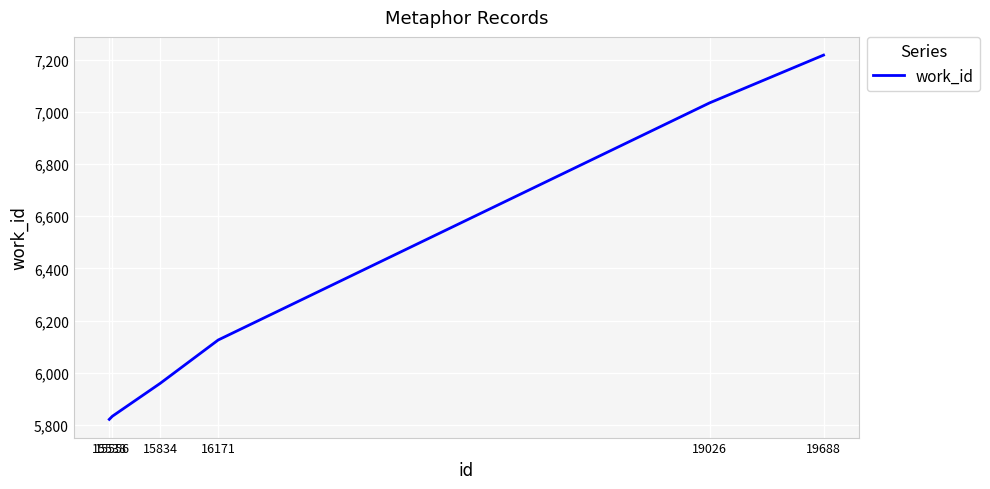

How many lines are shown in the chart?

1